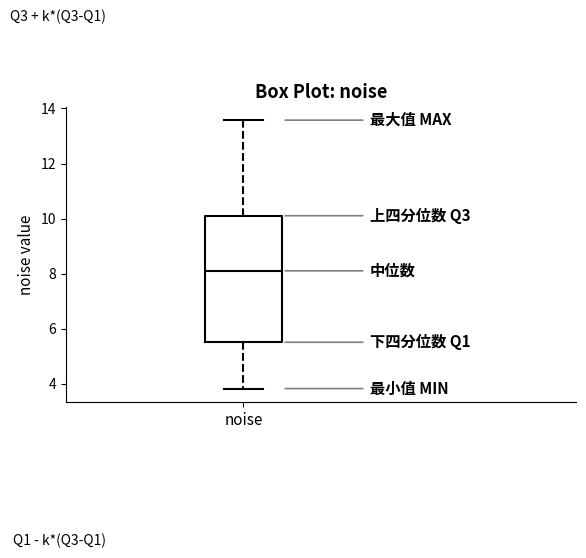

Transcribe this box plot: give where the median line is, the range the box spans, and where the two whiskers end, as read against the y-axis. The values are not printed on the chart, so give them approximately, as read against the axis.

median 8.2, box 5.6 to 10.2, whiskers 3.8 to 13.6